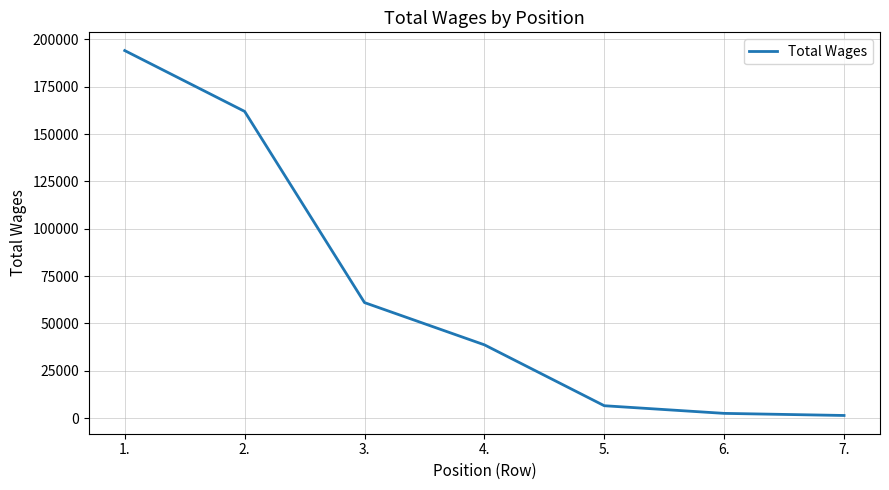

Is it true that the value at 1. is 331957?

False